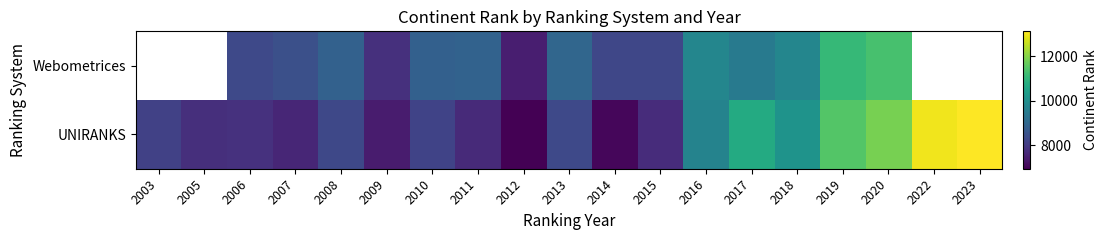

The Webometrices series shows 11098.1 at 2007. True or false?

False